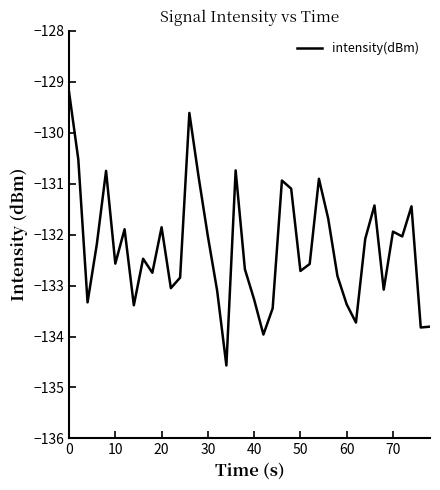

What is the difference between the maximum and minimum values?

5.4